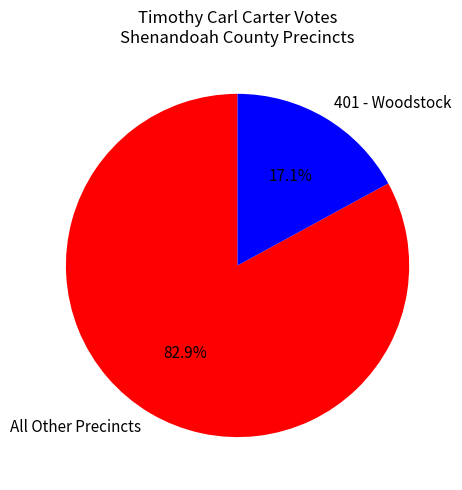

What is the majority slice?

All Other Precincts